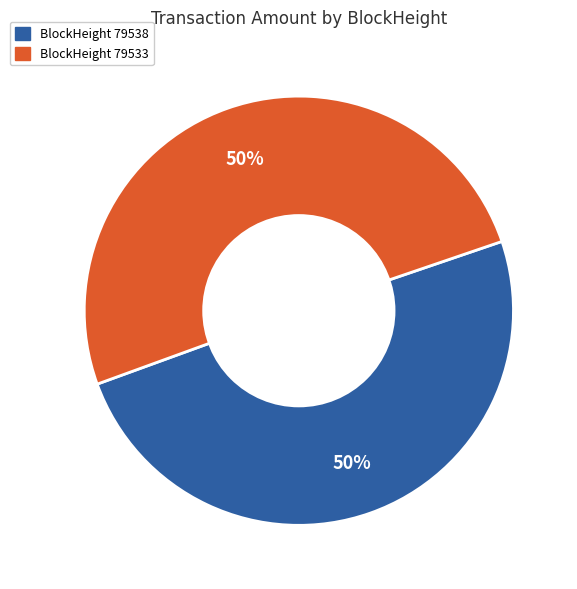

To the nearest percent, what is the average slice percentage?

50%